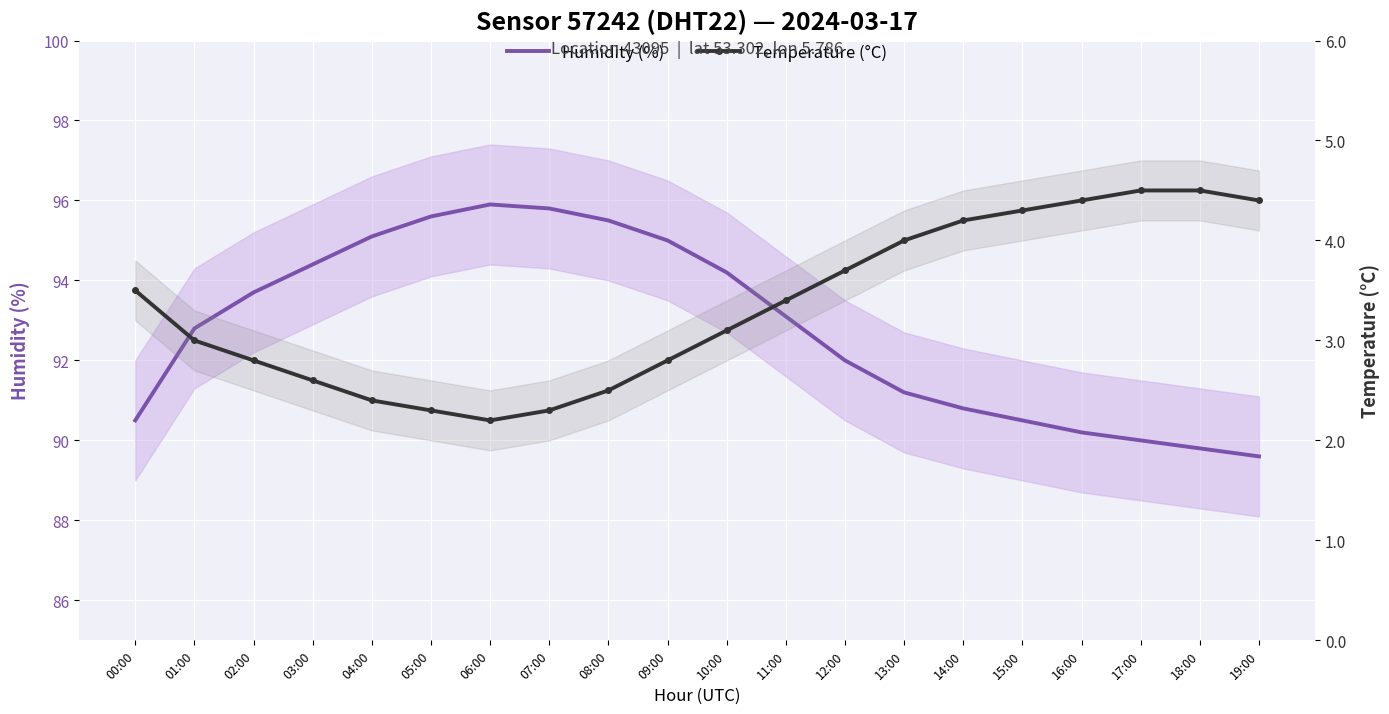

What is the difference between the maximum and minimum values in the Humidity (%) series?

6.3